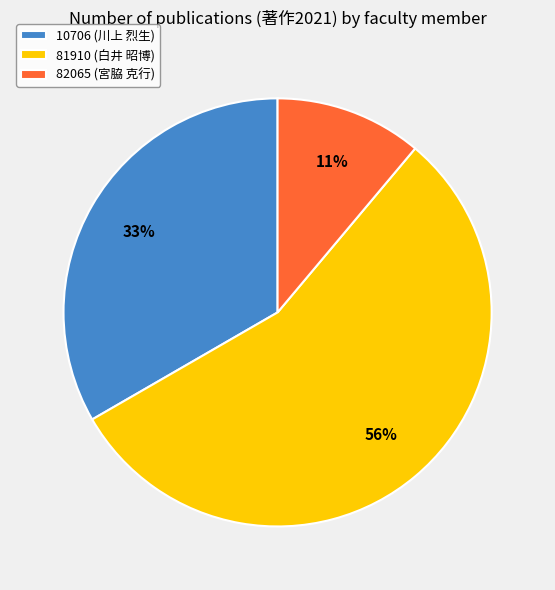

How many segments does this pie chart have?

3